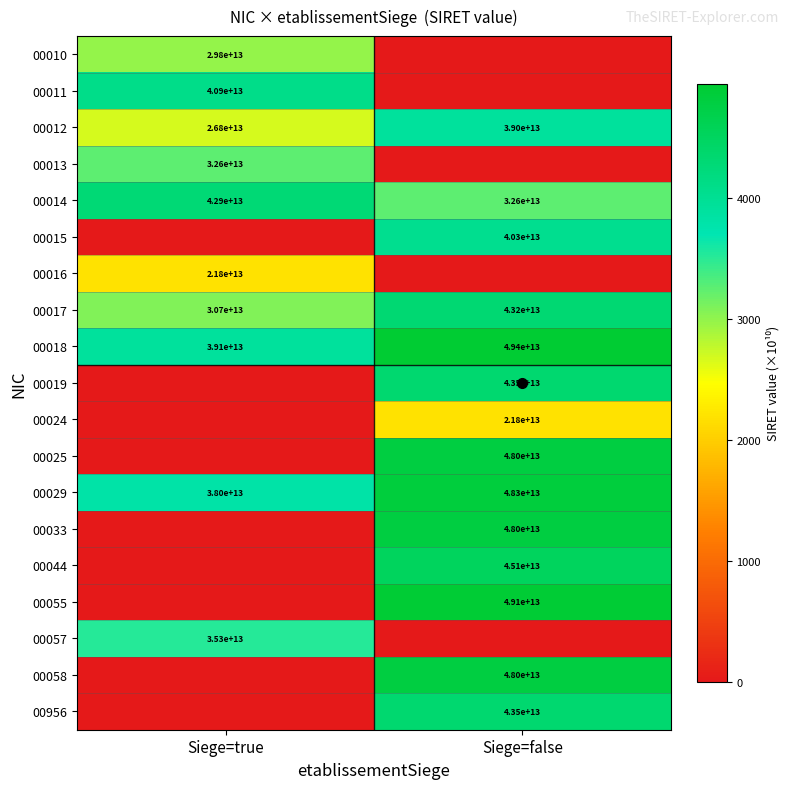

At which label does 00956 first exceed 4352?

Siege=false